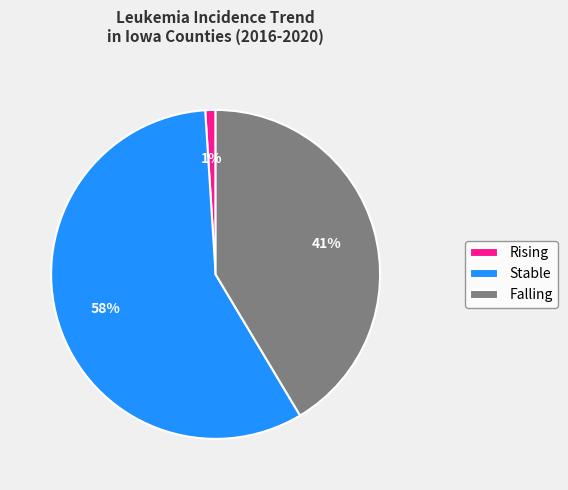

The Rising slice represents 11% of the pie. True or false?

False